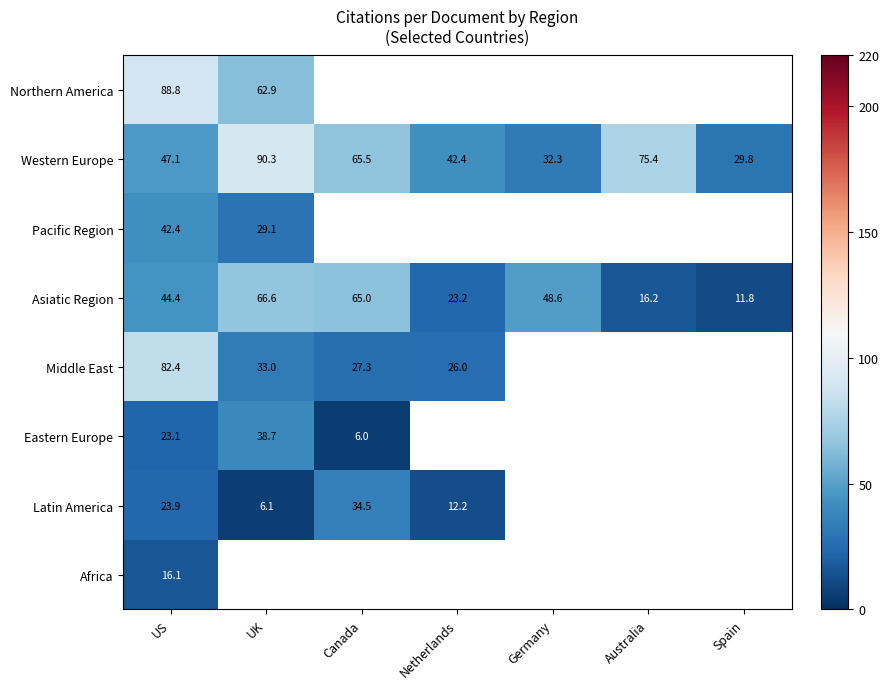

Rank the categories by Western Europe value from highest to lowest.

UK, Australia, Canada, US, Netherlands, Germany, Spain